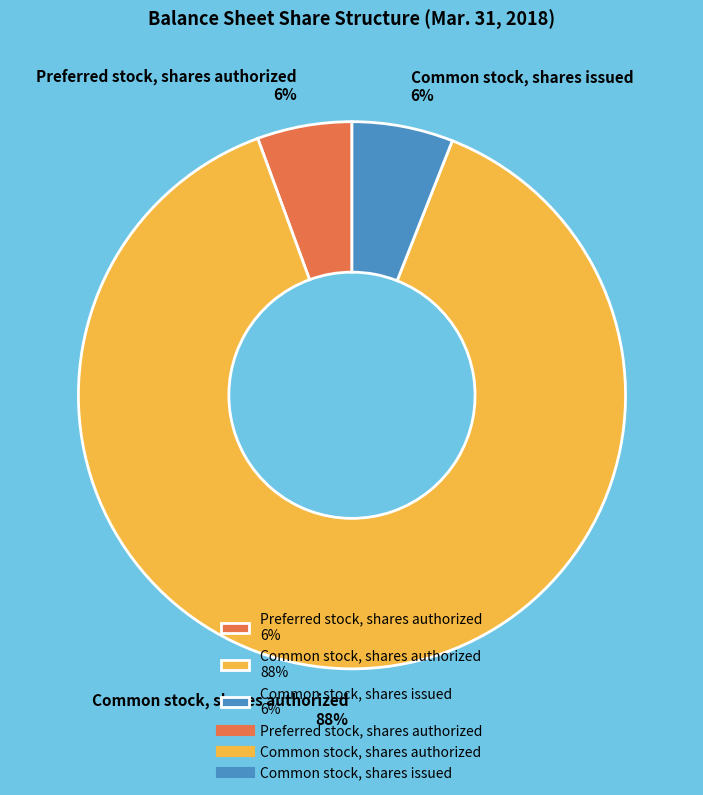

Between Preferred stock, shares authorized 6% and Common stock, shares authorized 88%, which is larger?

Common stock, shares authorized 88%